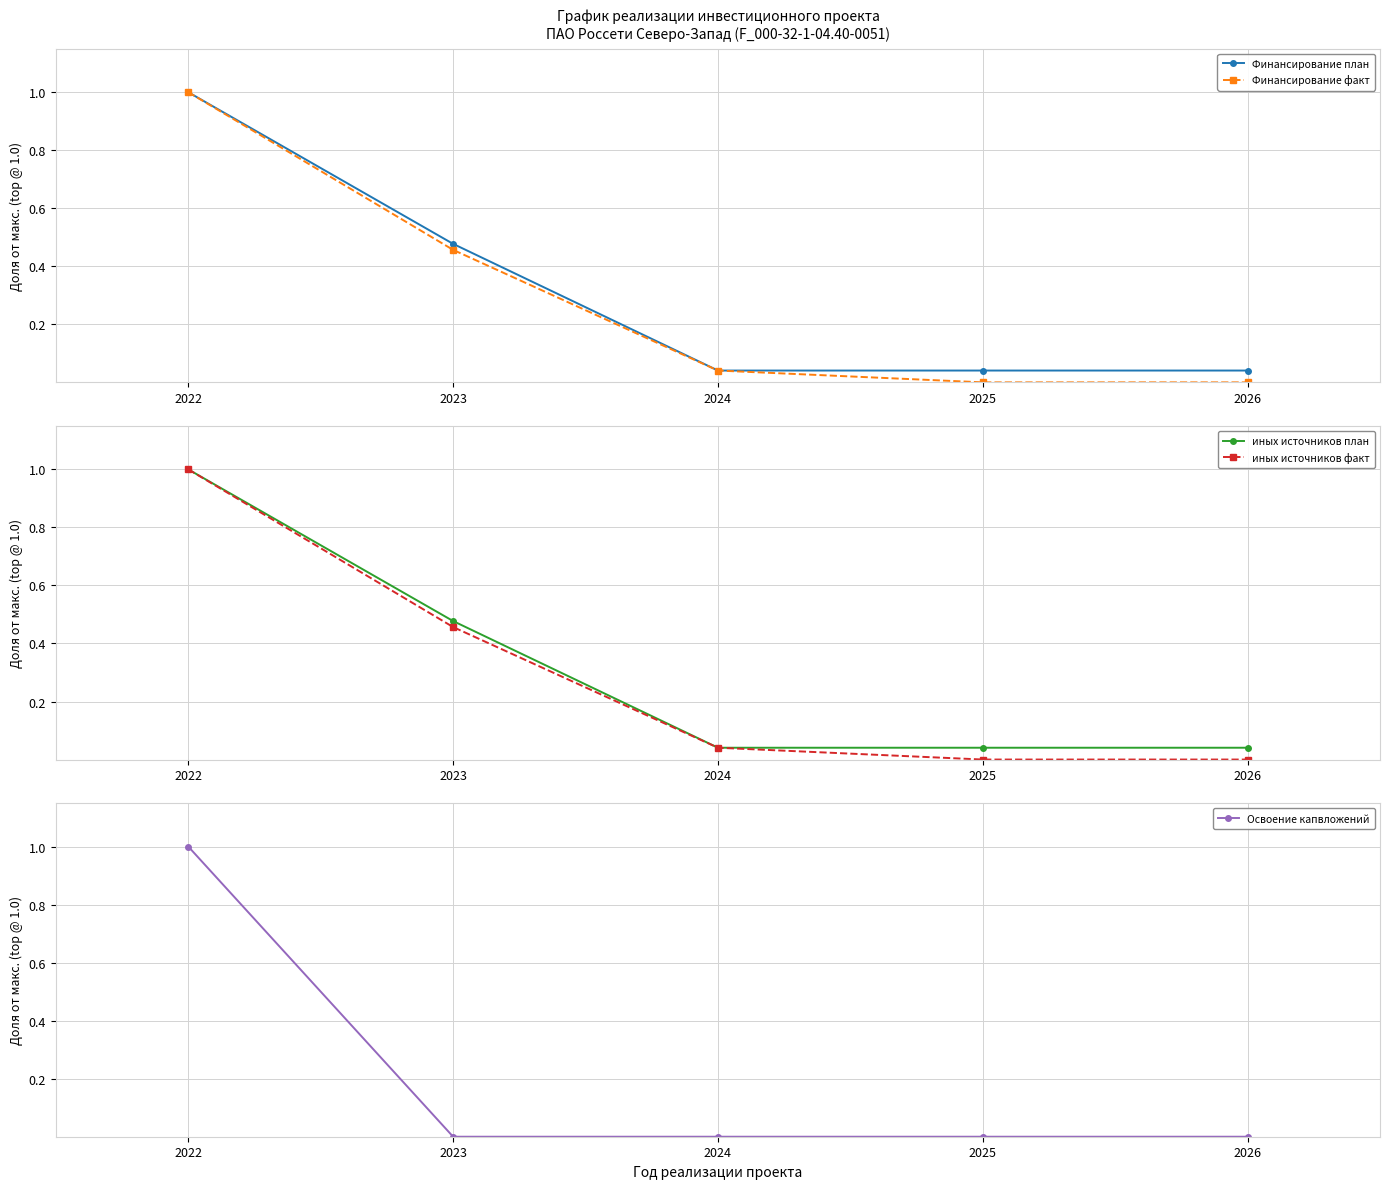

What is the sum of the иных источников факт values at 2025 and 2023?

0.5